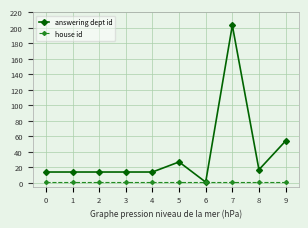

True or false: answering dept id has a value of 6 at 5.

False